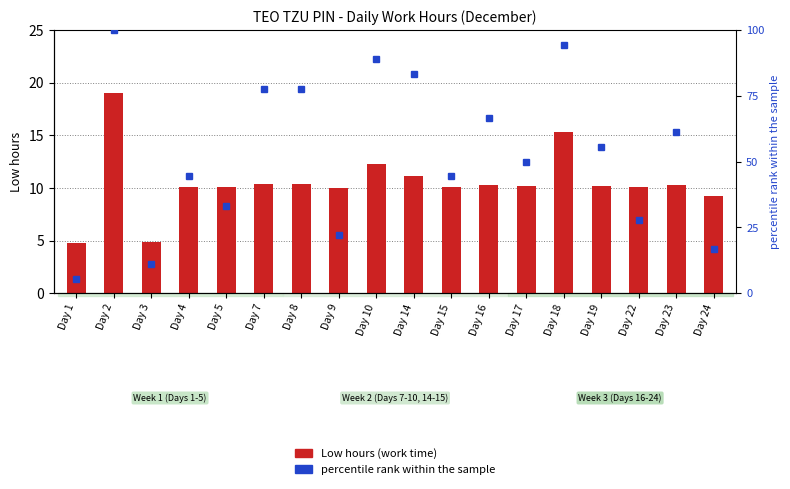

True or false: the data shows 16.3 at Day 19.

False